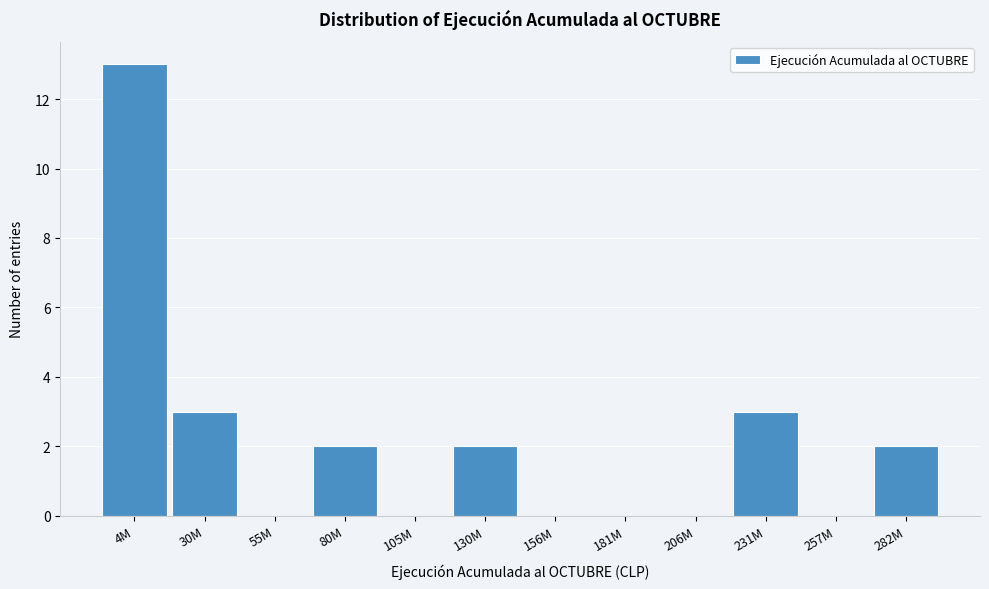

Reading left to right, list all the values displayed in this chart.

4M=13	30M=3	55M=0	80M=2	105M=0	130M=2	156M=0	181M=0	206M=0	231M=3	257M=0	282M=2